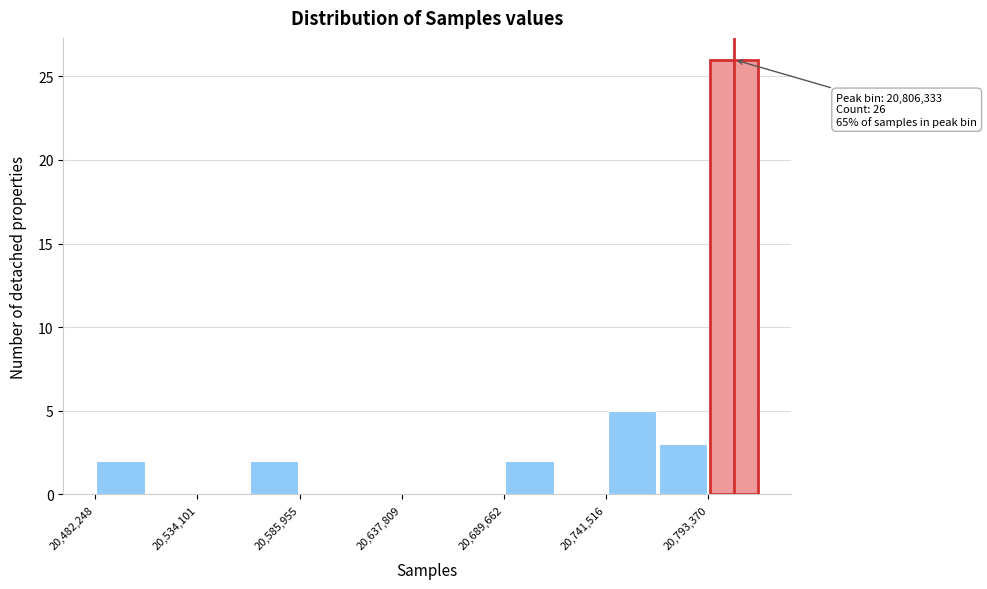

Around what value on the x-axis is the tallest bar? Give the approximate position of its centre, as read against the axis.

20810000